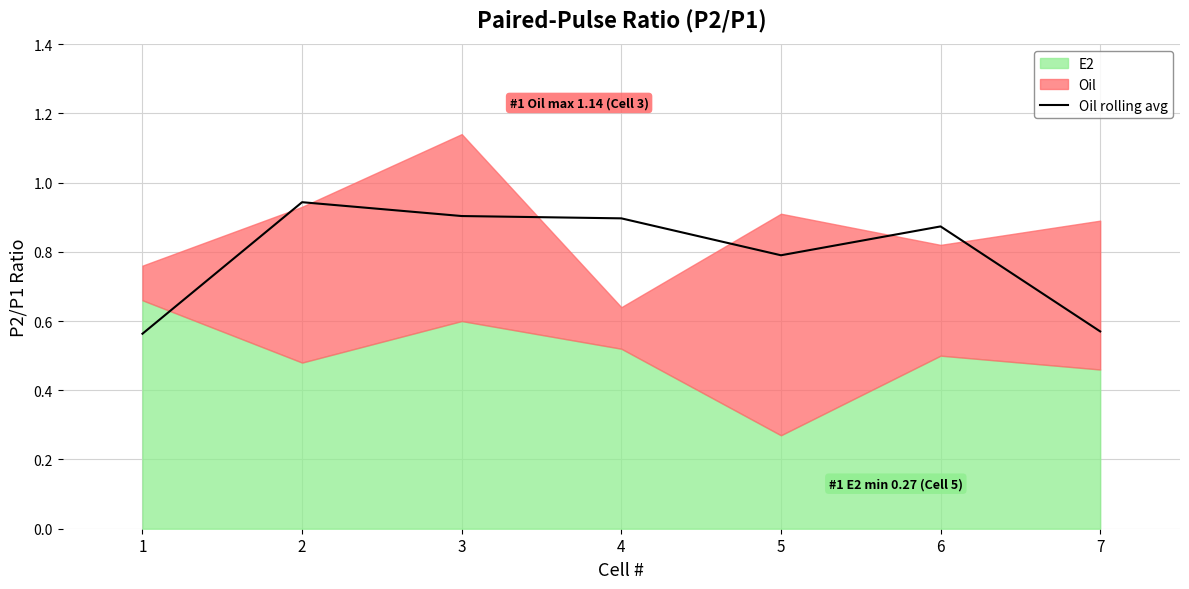

At which category does the data reach its first local peak?

2